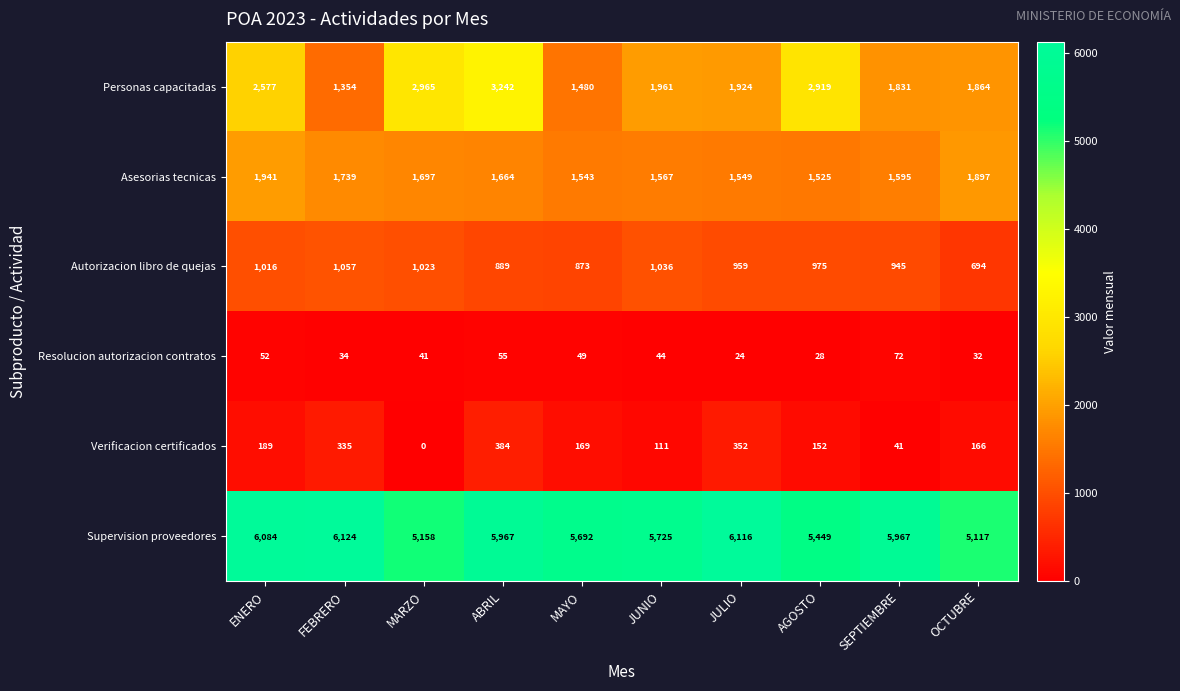

Which series has the largest total across all categories?

Supervision proveedores